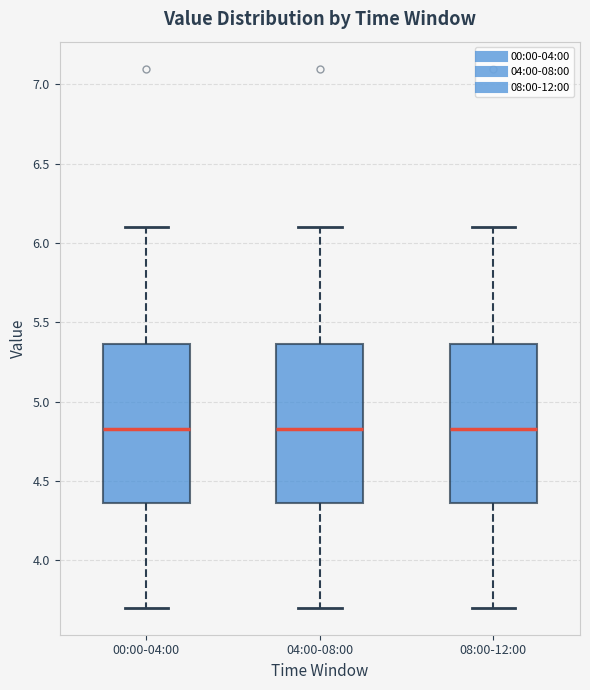

Reading left to right, transcribe this box plot: for each box, give where its median line is, the range the box spans, and where its two whiskers end, as read against the y-axis. The values are not printed on the chart, so give them approximately, as read against the axis.

00:00-04:00: median 4.85, box 4.35 to 5.35, whiskers 3.70 to 6.10
04:00-08:00: median 4.85, box 4.35 to 5.35, whiskers 3.70 to 6.10
08:00-12:00: median 4.85, box 4.35 to 5.35, whiskers 3.70 to 6.10